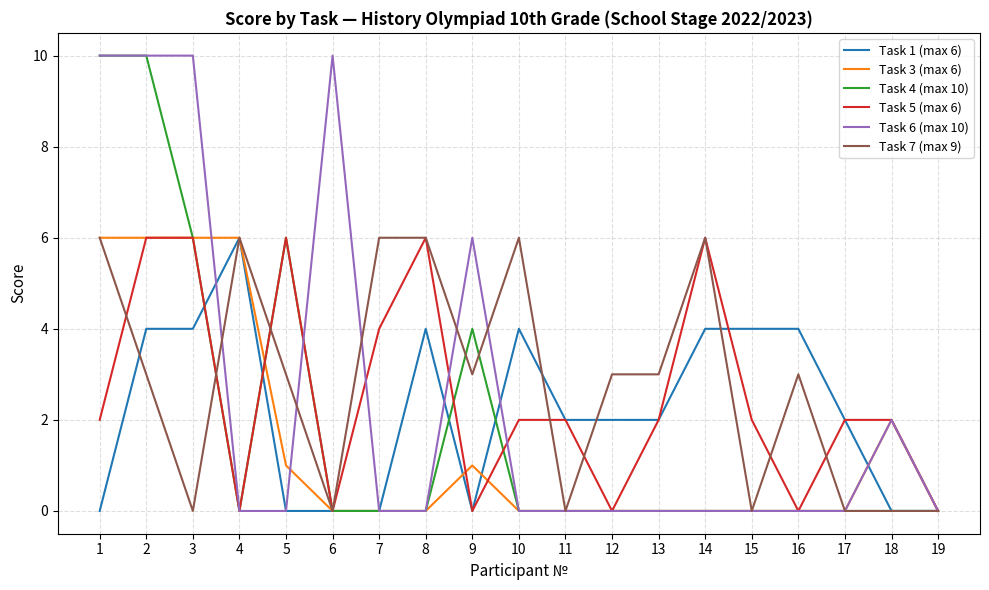

What are all the series names shown in the legend?

Task 1 (max 6), Task 3 (max 6), Task 4 (max 10), Task 5 (max 6), Task 6 (max 10), Task 7 (max 9)